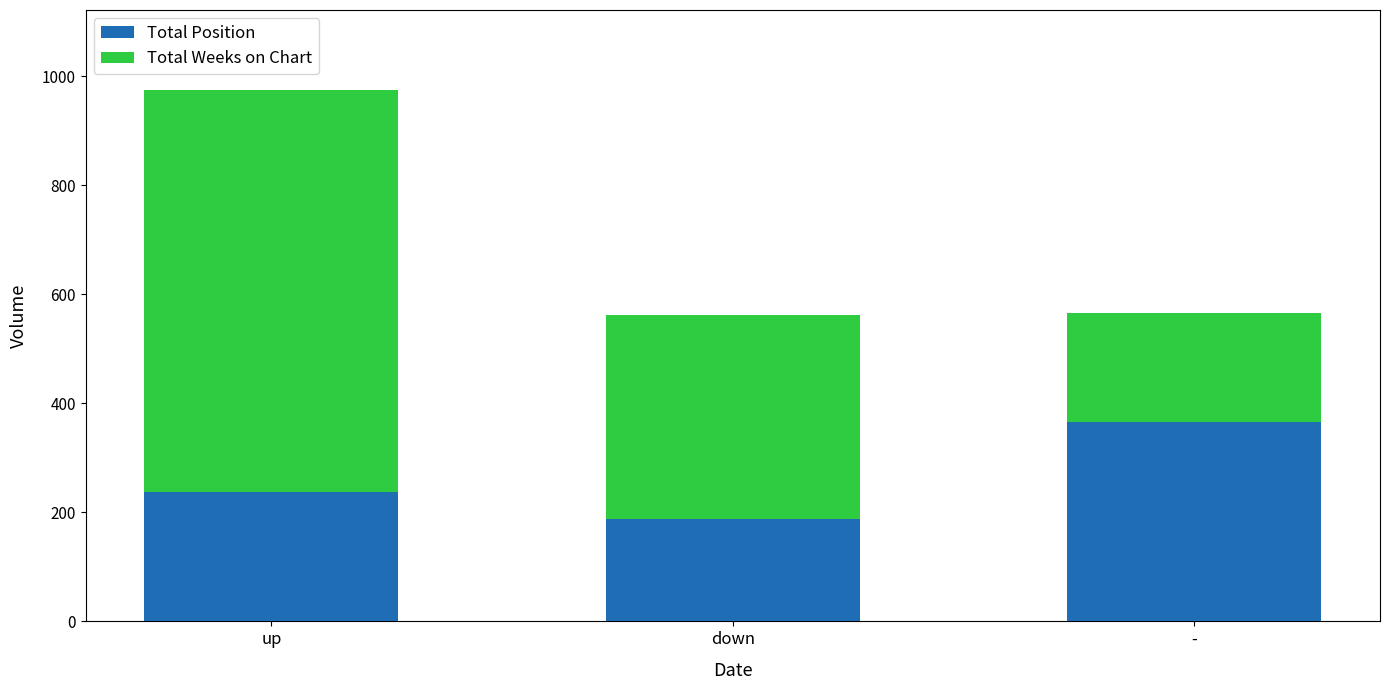

How many values in the Total Position series are below 238?

1